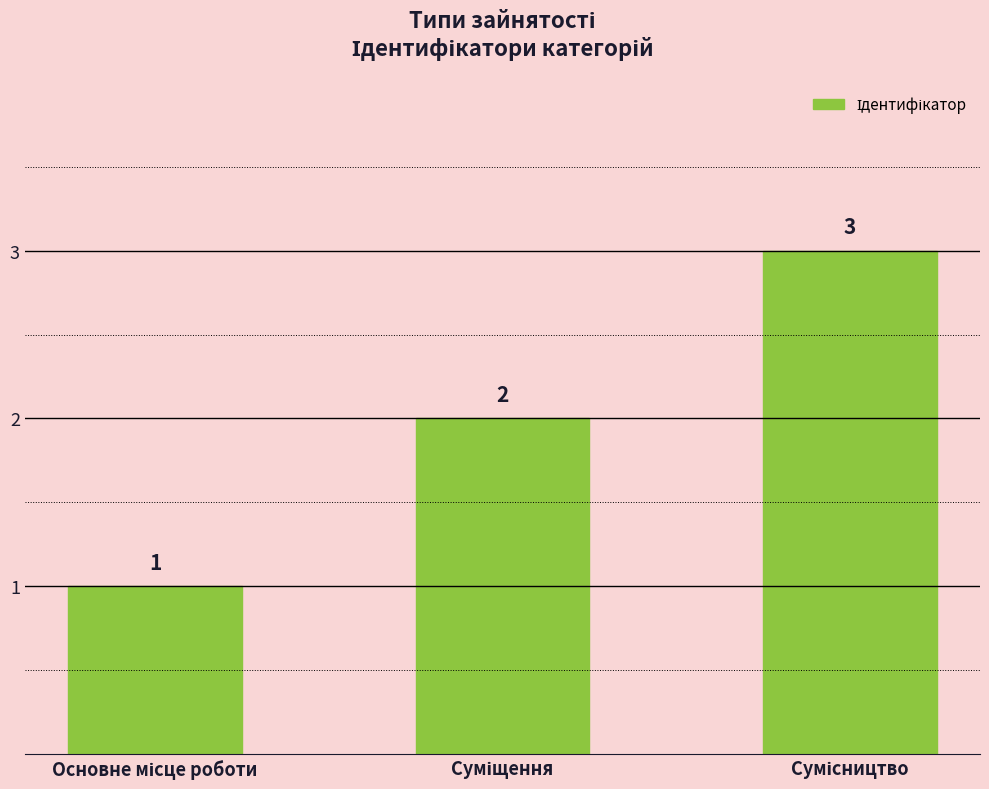

What is the sum of all values?

6